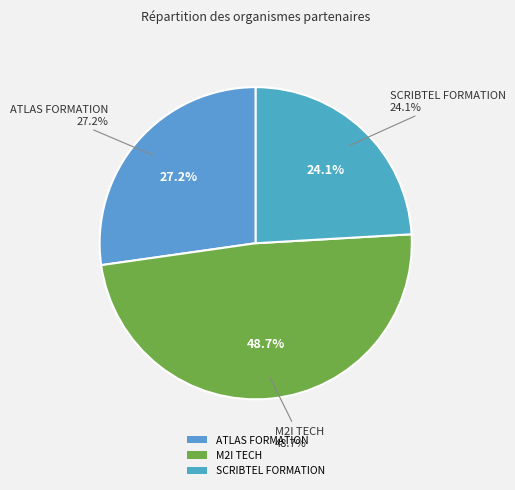

True or false: M2I TECH accounts for 57% of the total.

False